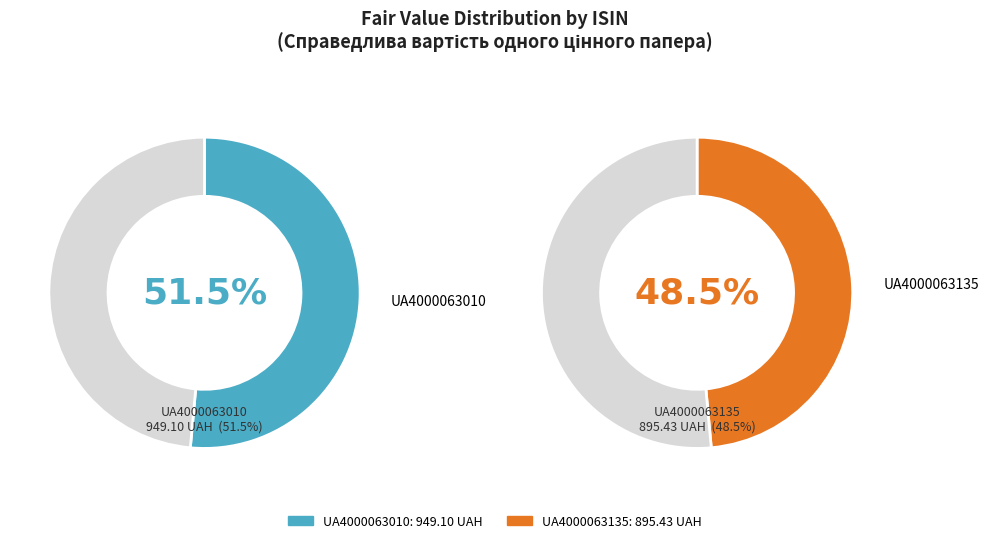

What is the change in value from UA4000063010 to UA4000063135?

-53.7